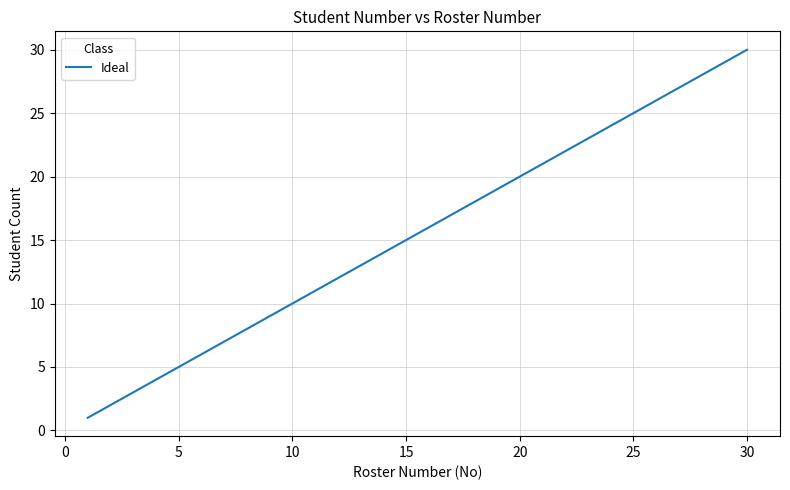

What is the difference between the maximum and minimum values?

29